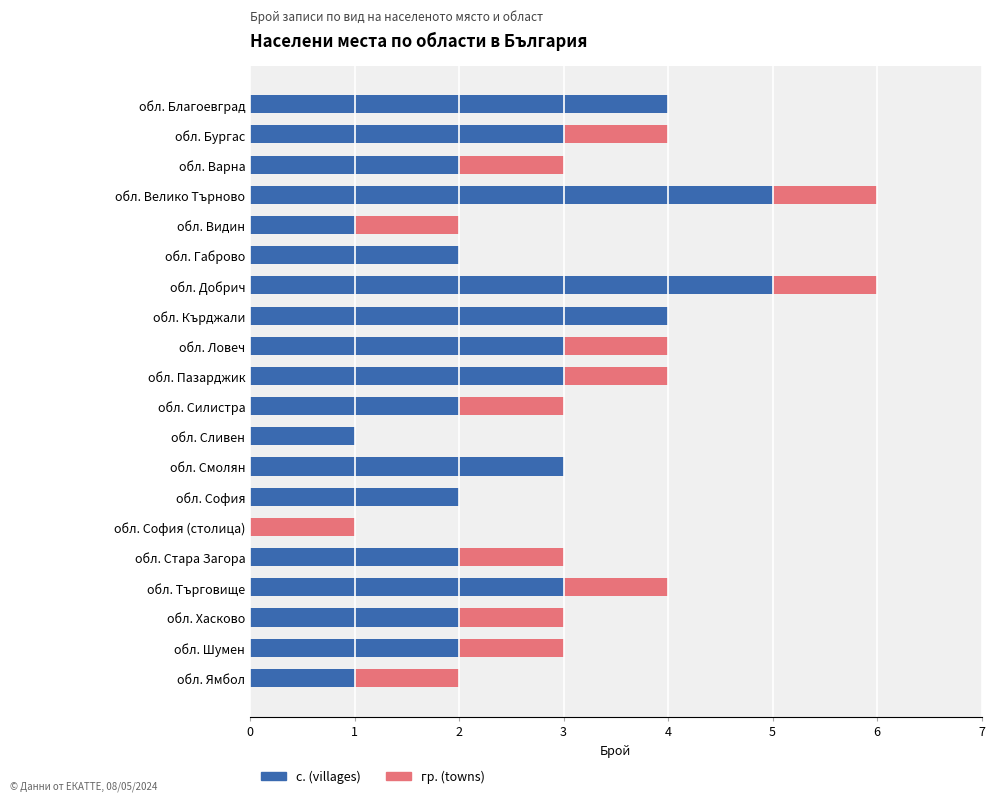

What is the total value across all series at обл. Кърджали?

4